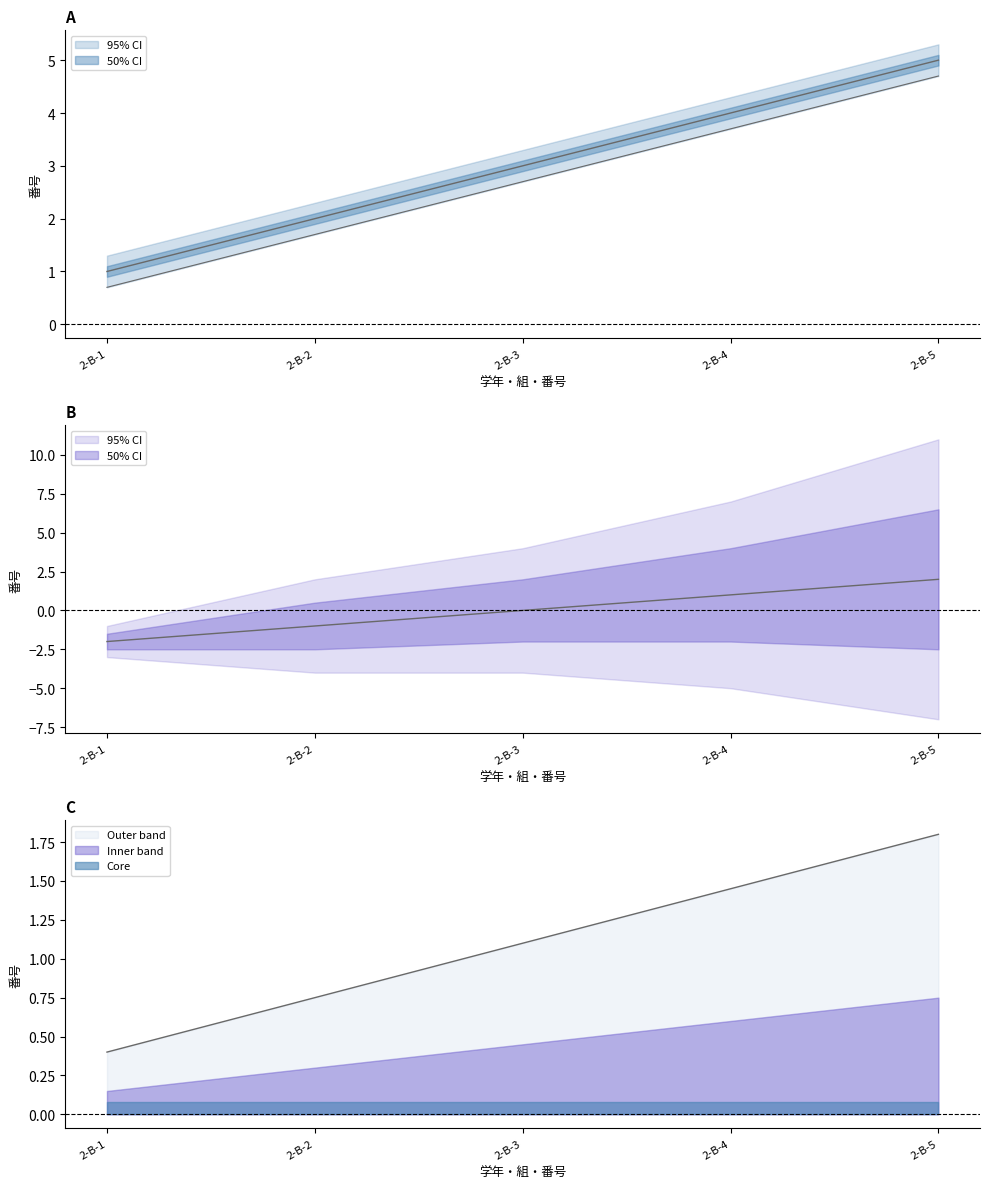

What is the value of the 4th point from the left?

4